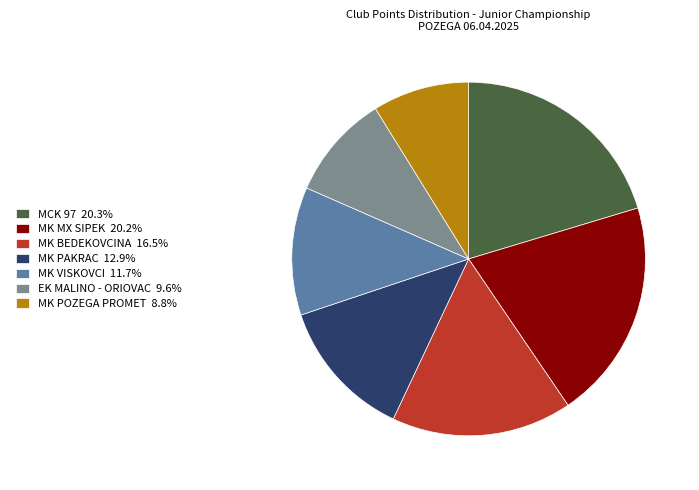

Does MK PAKRAC represent more than half of the total?

No